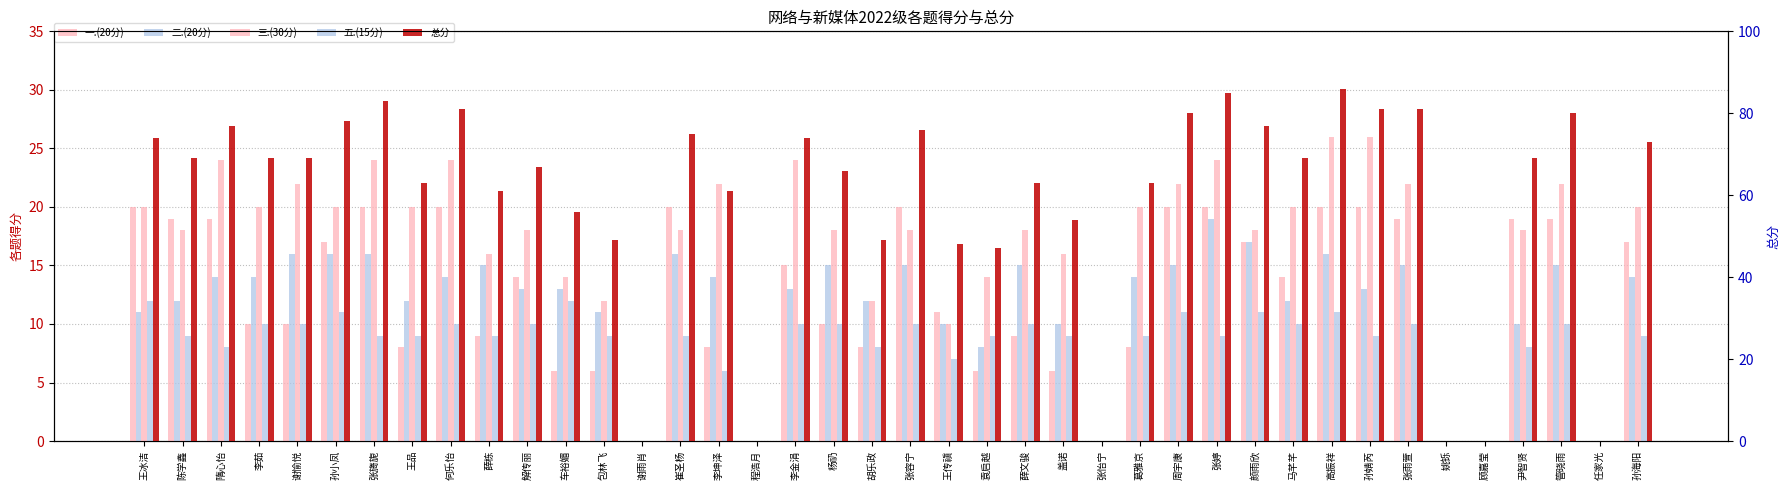

How many values in the 三.(30分) series are below 18?

13